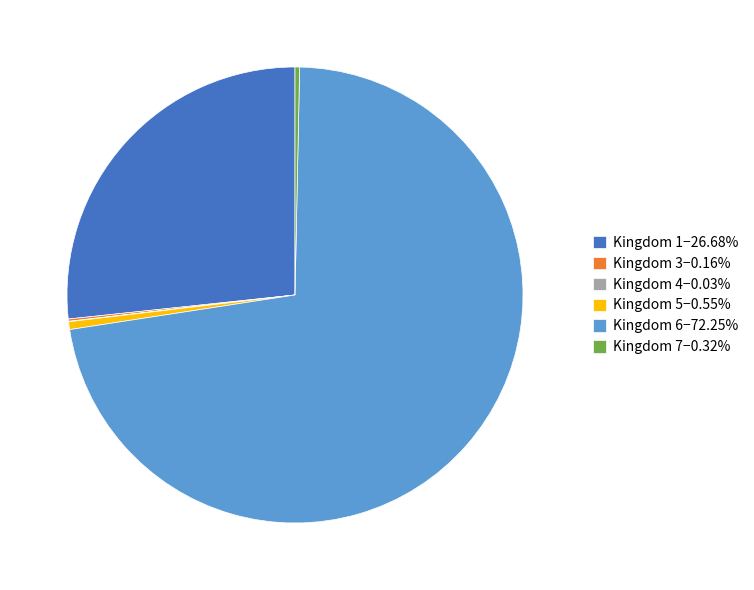

Does any single category account for the majority?

Yes